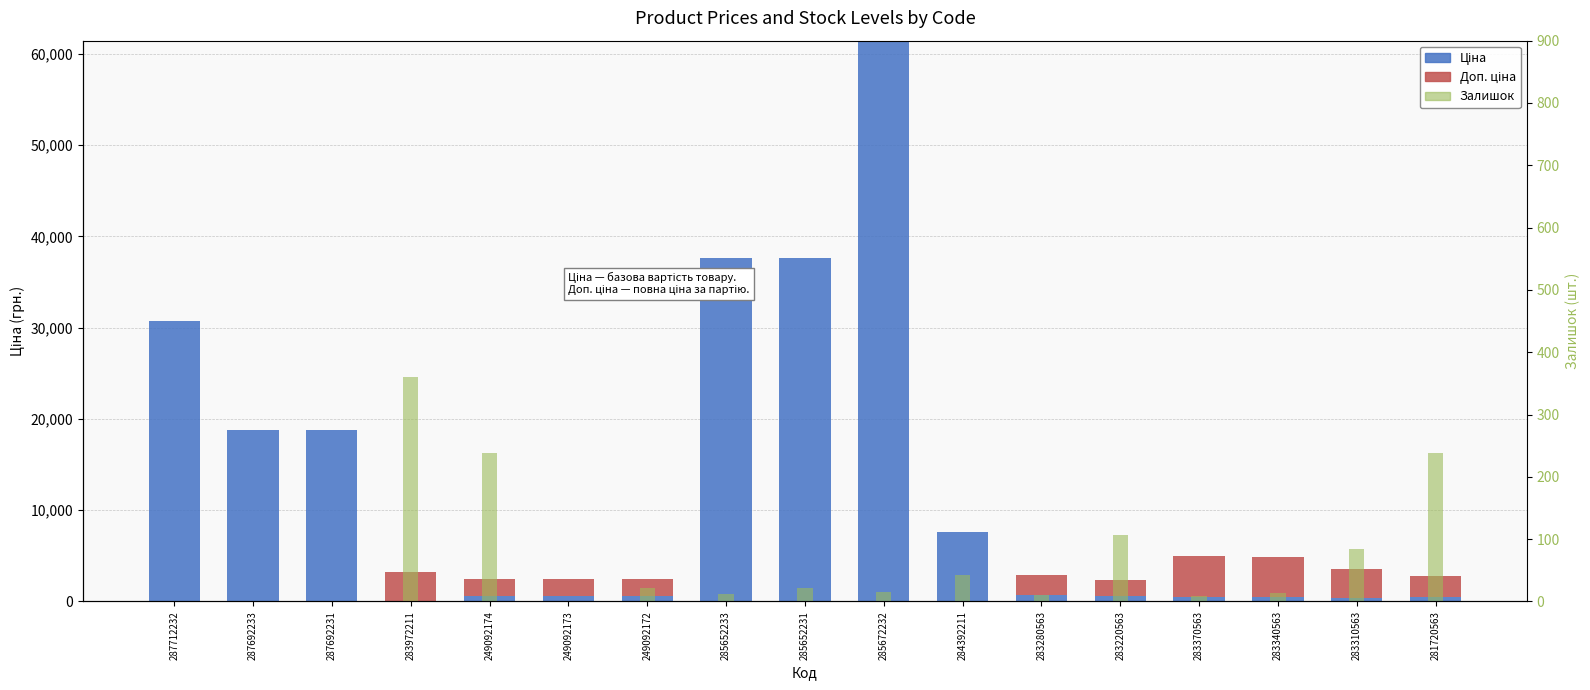

Where is Доп. ціна nearest to the value 2227?

283280563